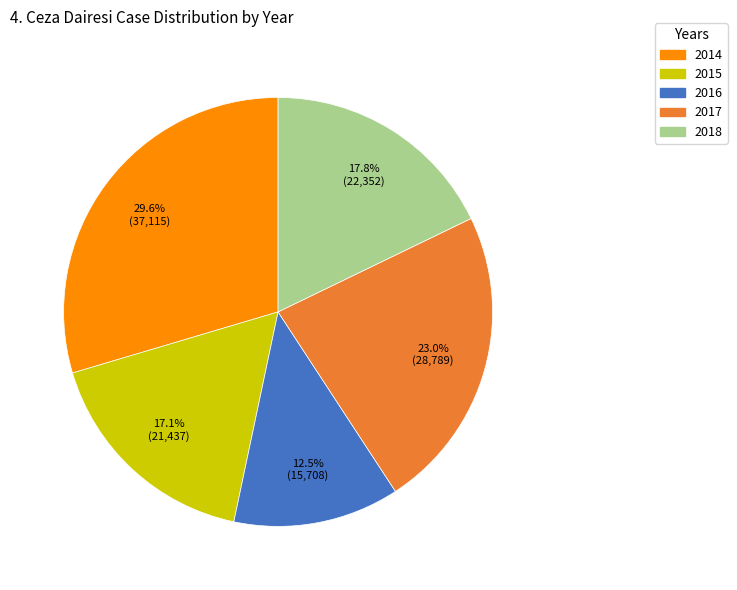

How many slices are in this pie chart?

5